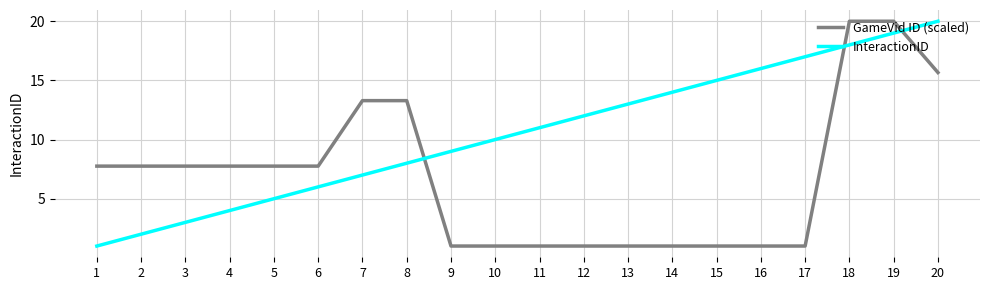

Reading right to left, what are all the values shown in this chart?

GameVid ID (scaled): 20=15.7	19=20.0	18=20.0	17=1.0	16=1.0	15=1.0	14=1.0	13=1.0	12=1.0	11=1.0	10=1.0	9=1.0	8=13.3	7=13.3	6=7.8	5=7.8	4=7.8	3=7.8	2=7.8	1=7.8
InteractionID: 20=20.0	19=19.0	18=18.0	17=17.0	16=16.0	15=15.0	14=14.0	13=13.0	12=12.0	11=11.0	10=10.0	9=9.0	8=8.0	7=7.0	6=6.0	5=5.0	4=4.0	3=3.0	2=2.0	1=1.0